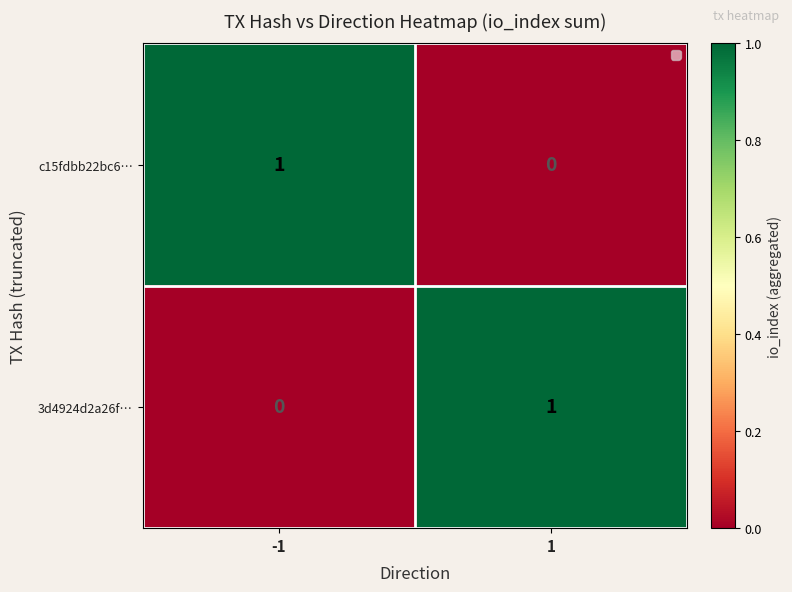

Rank the categories by c15fdbb22bc6… value from lowest to highest.

1, -1